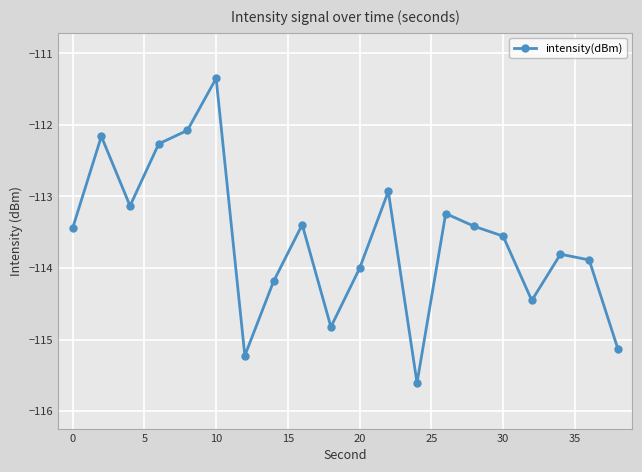

How many interior local peaks (higher than both neighbors) does the data have?

6